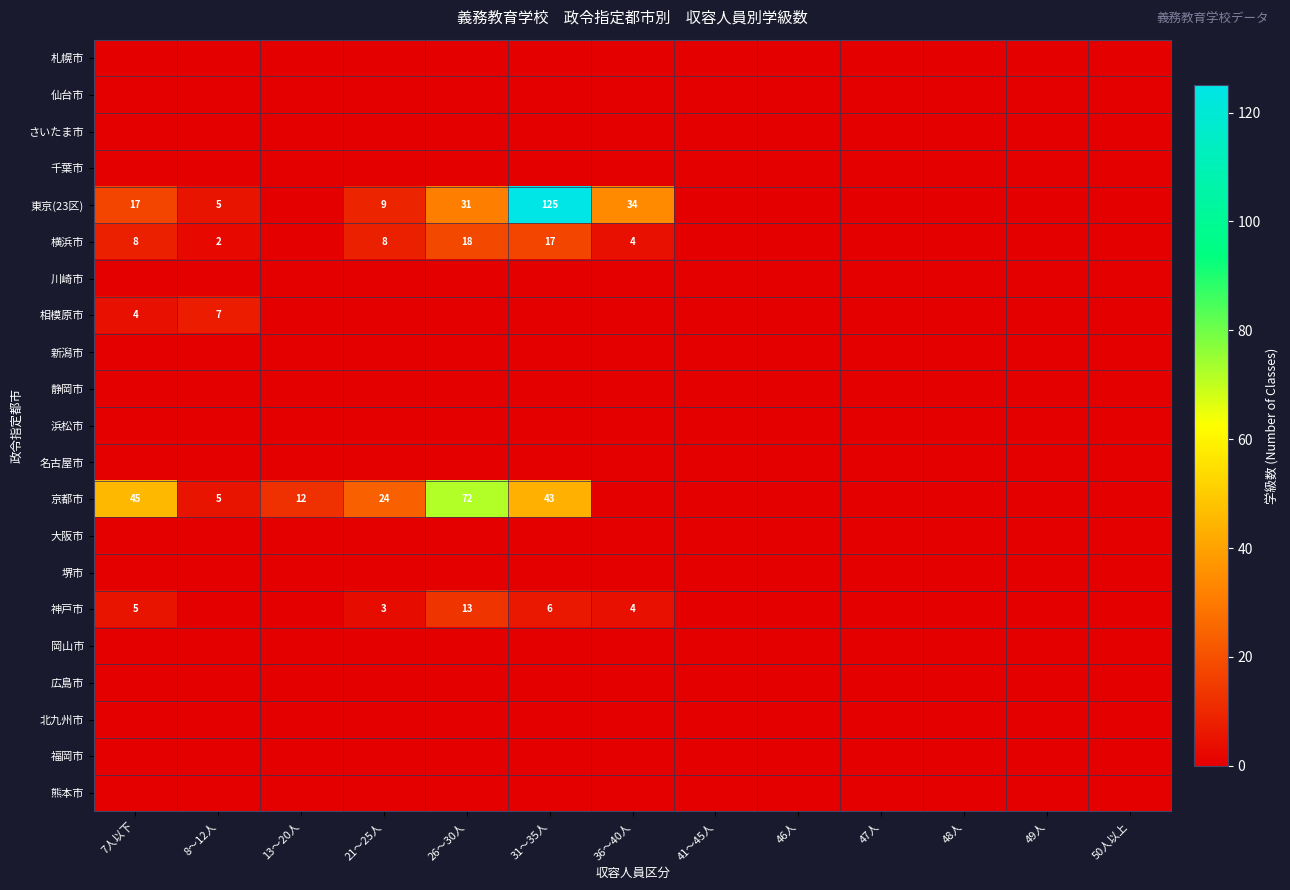

The 神戸市 series shows 3 at 21～25人. True or false?

True